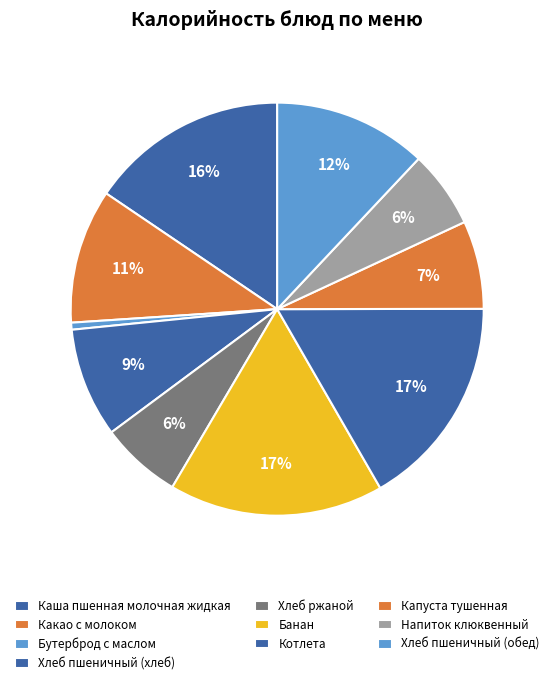

Is it true that Хлеб ржаной is 6% of the pie?

True